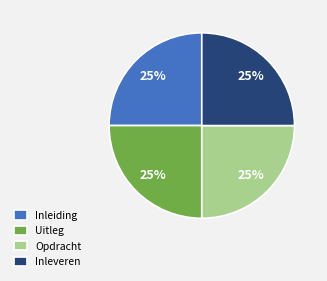

Approximately how many times larger is the value at Inleiding compared to Opdracht?

1.0